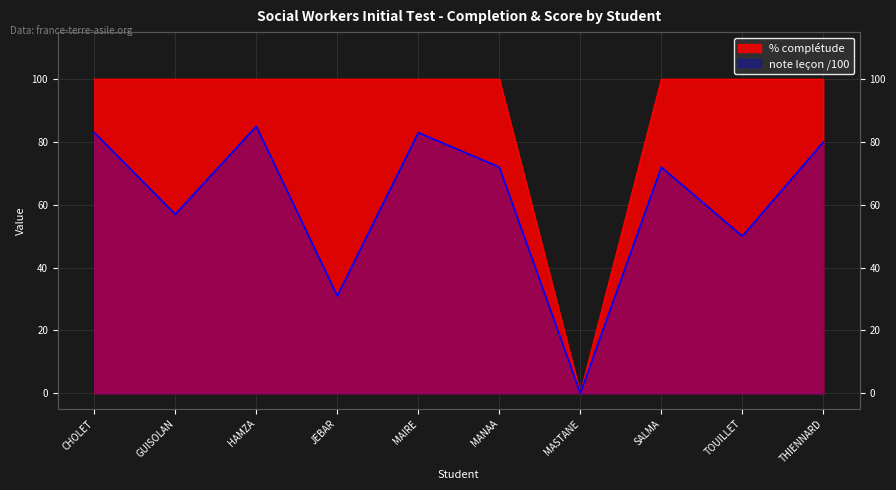

What is the total value across all series at JEBAR?

131